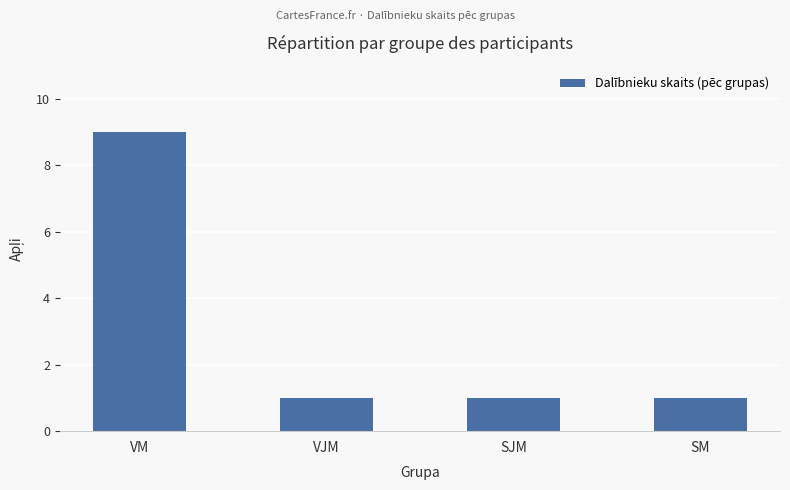

What is the difference between the maximum and second lowest values?

8